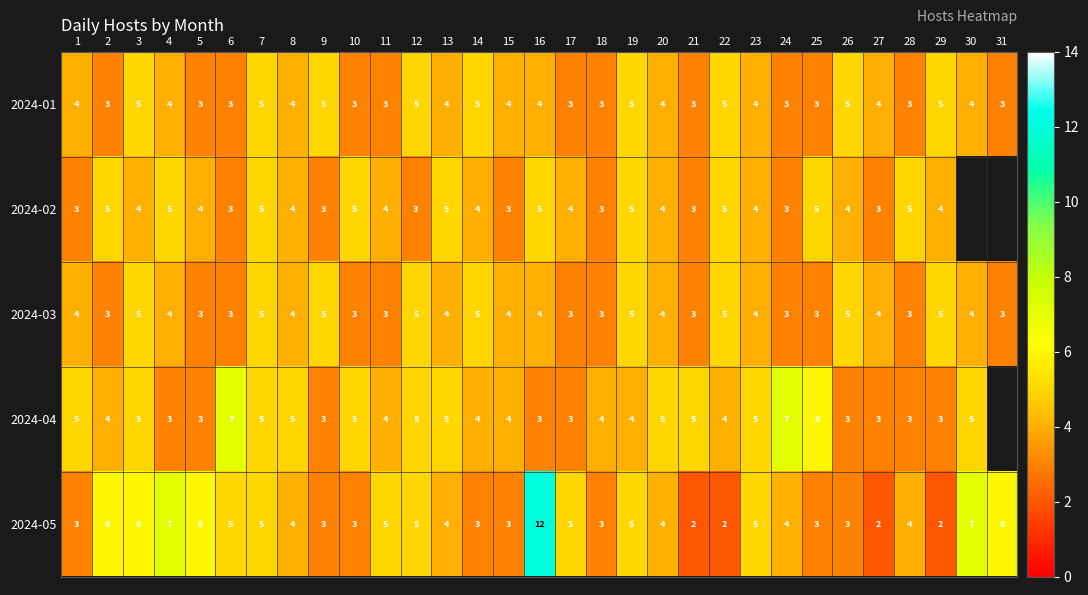

What is the difference between the highest and lowest values at 18?

1